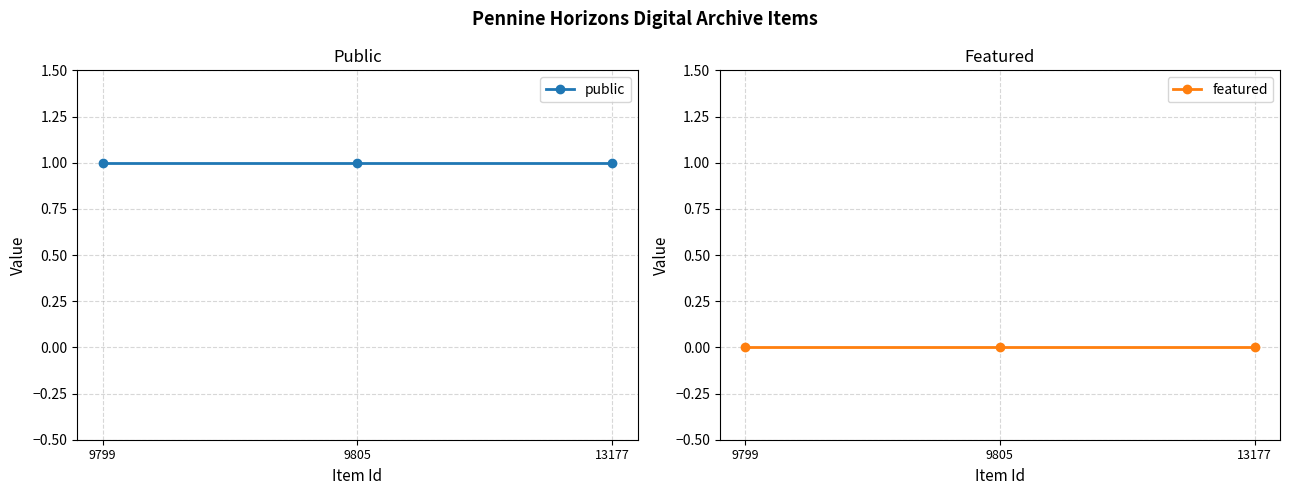

Is the value of public at 9805 greater than the value of featured at 13177?

Yes